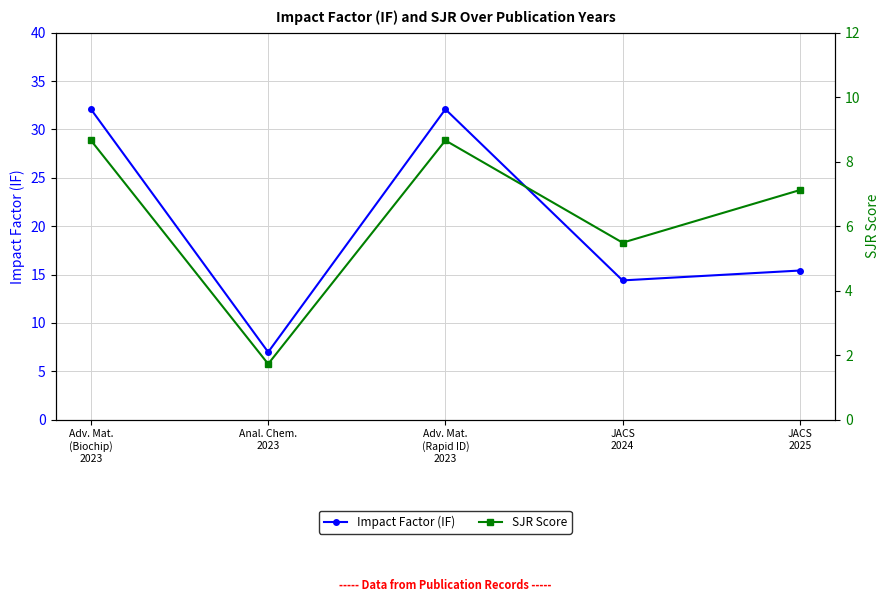

The value of Impact Factor (IF) at Adv. Mat.
(Rapid ID)
2023 is 42.8. True or false?

False